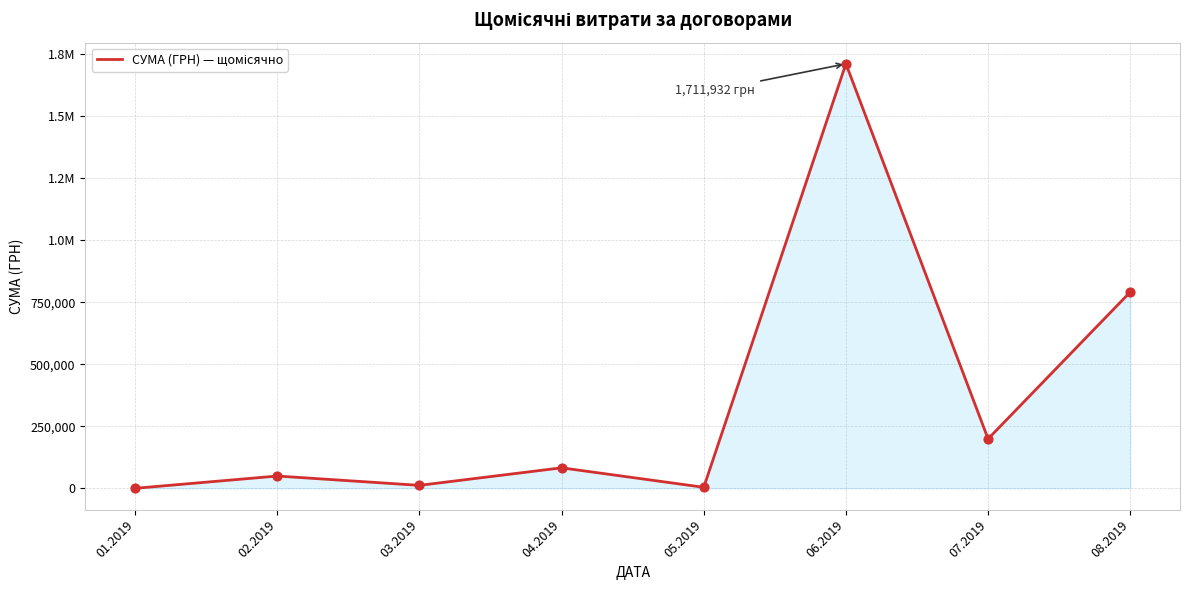

Between 05.2019 and 02.2019, which is larger?

02.2019